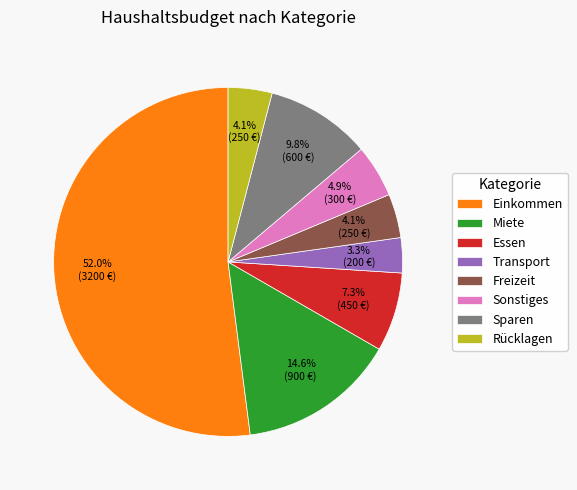

What percentage is the Miete slice, to the nearest percent?

15%